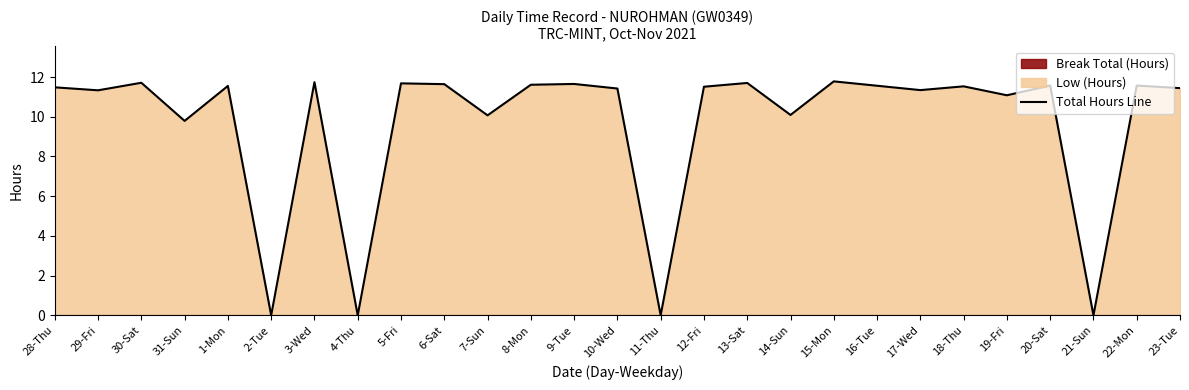

What position from the left is 15-Mon?

19